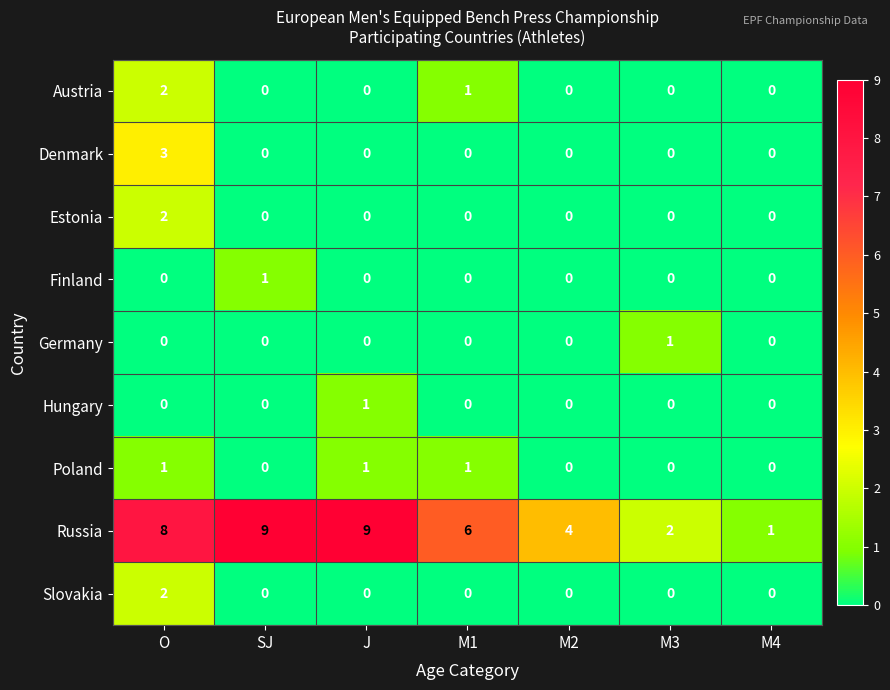

The Slovakia series shows 0 at M2. True or false?

True